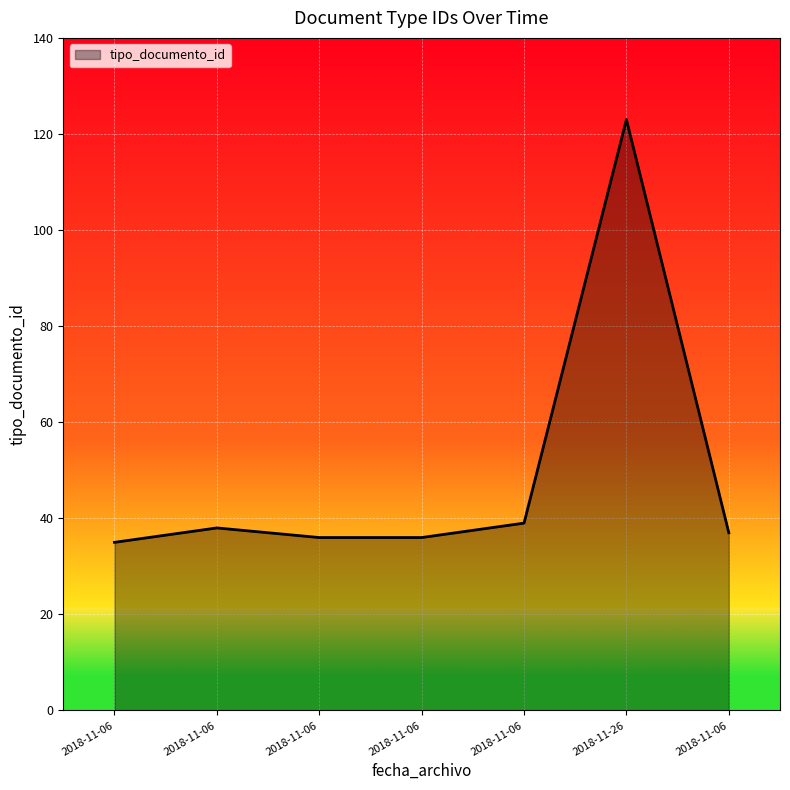

Is it true that the value at 2018-11-06 is 55?

False